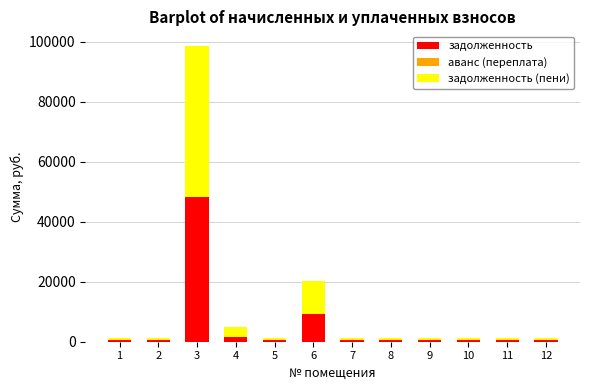

What is the total value across all series at 3?

98528.5